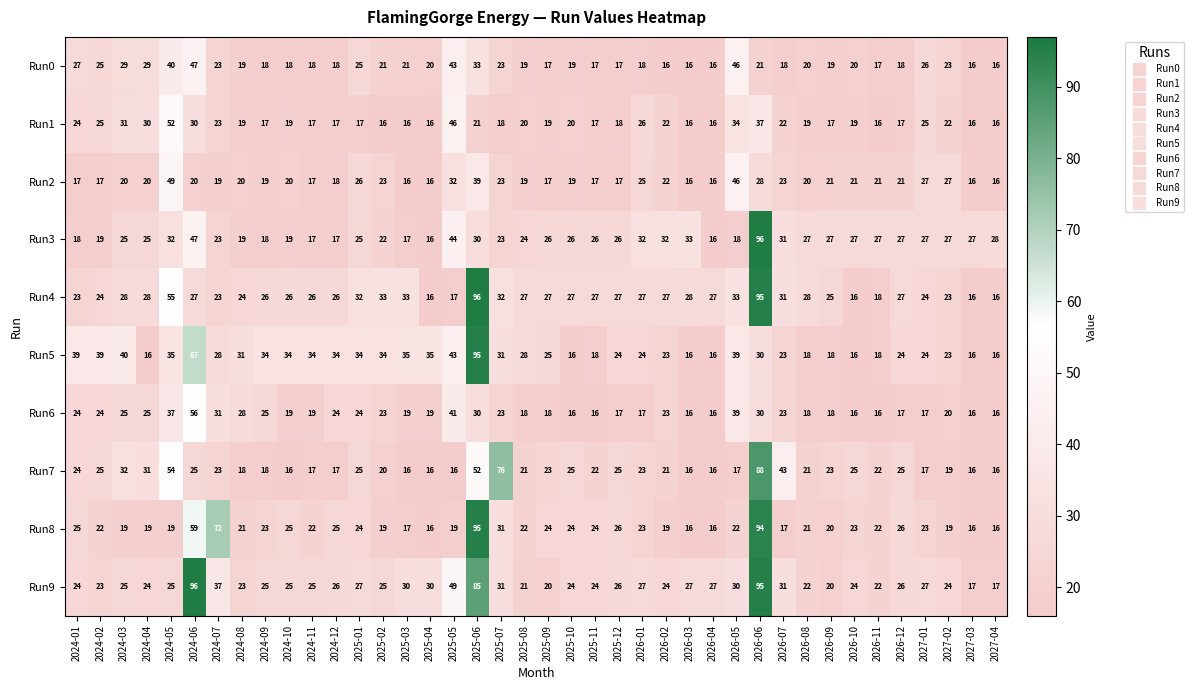

Which series has the largest total across all categories?

Run9